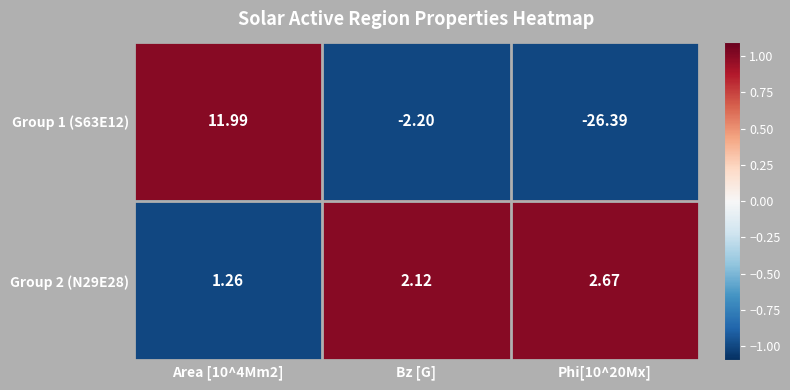

Is the value of Group 1 (S63E12) at Area [10^4Mm2] greater than the value of Group 2 (N29E28) at Area [10^4Mm2]?

Yes